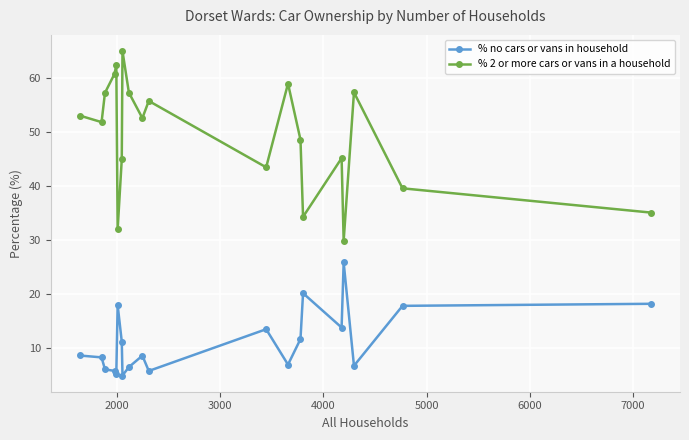

What is the highest value of the % 2 or more cars or vans in a household series?

65.0